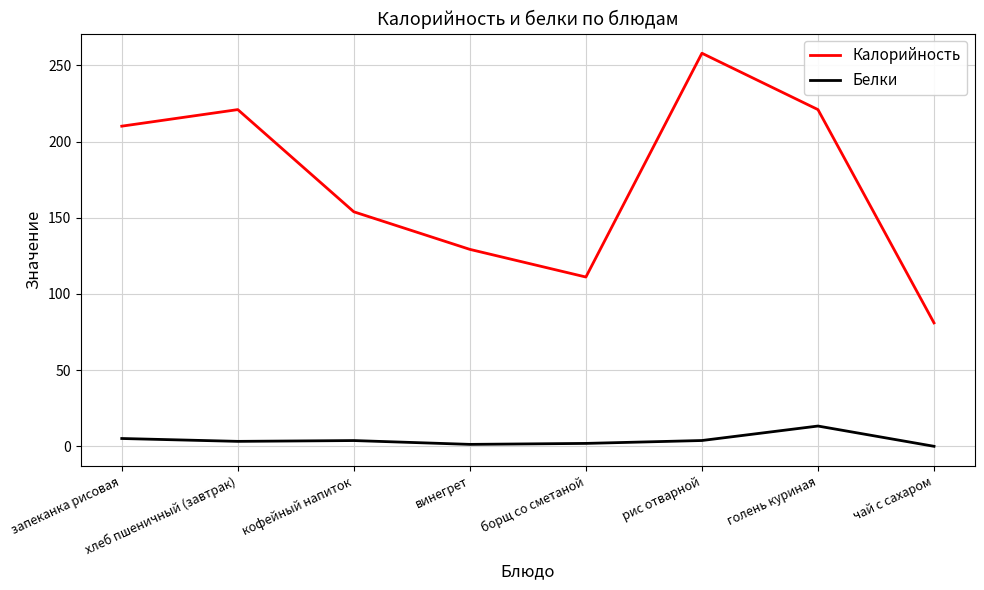

True or false: Калорийность has a value of 106.2 at чай с сахаром.

False